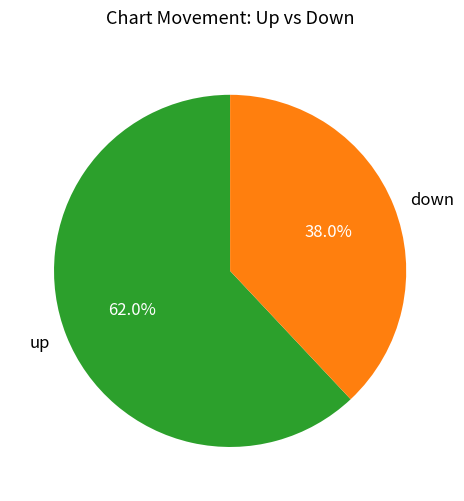

Which has a higher value, up or down?

up